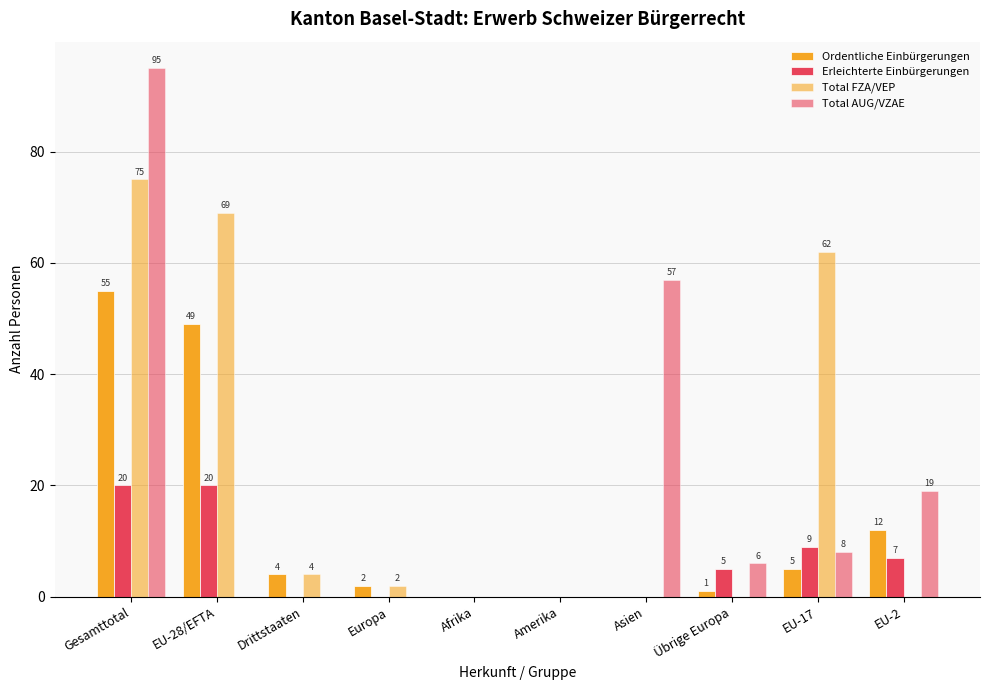

Which category has the highest value across all series?

Gesamttotal